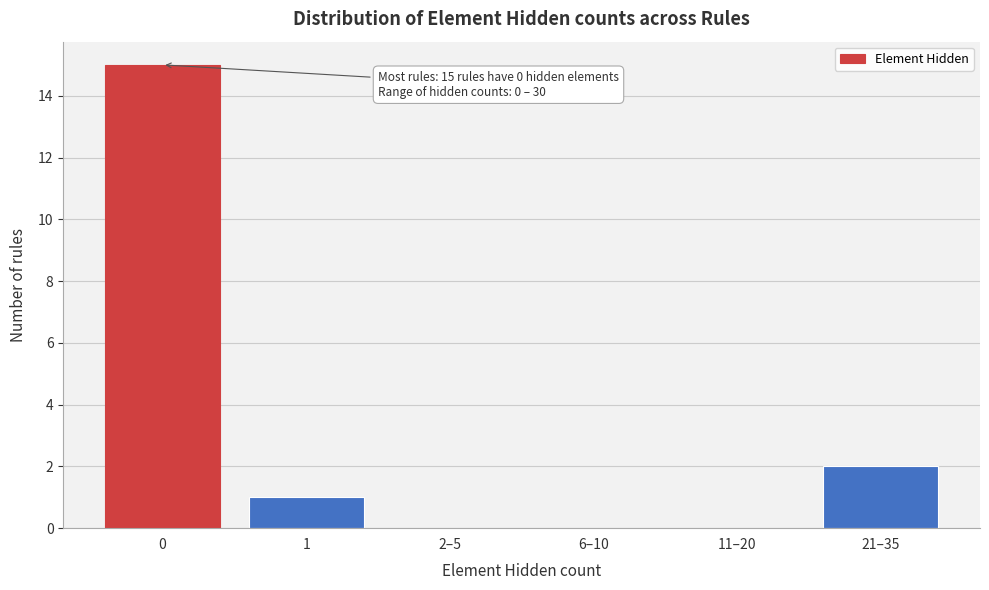

Reading left to right, transcribe all the data shown in this chart.

0=15	1=1	2–5=0	6–10=0	11–20=0	21–35=2